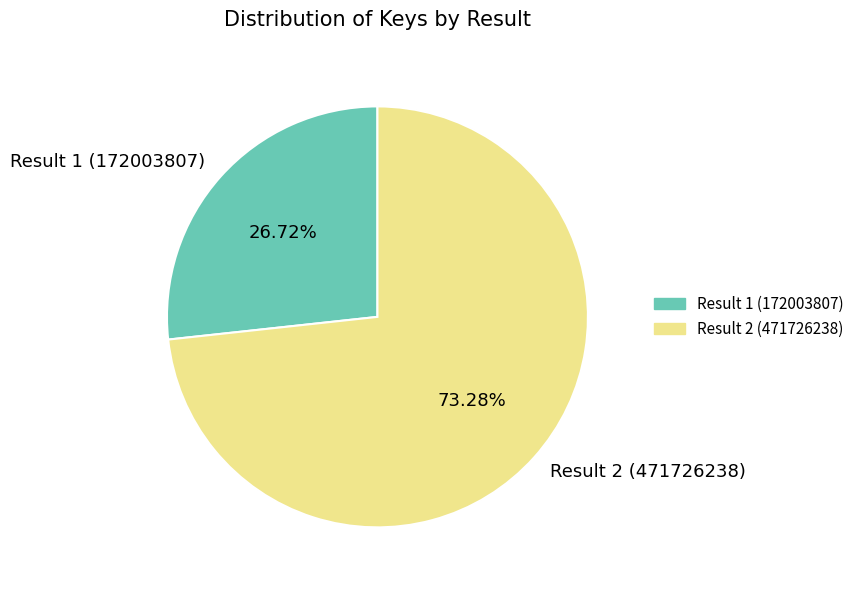

The Result 2 (471726238) slice represents 68% of the pie. True or false?

False